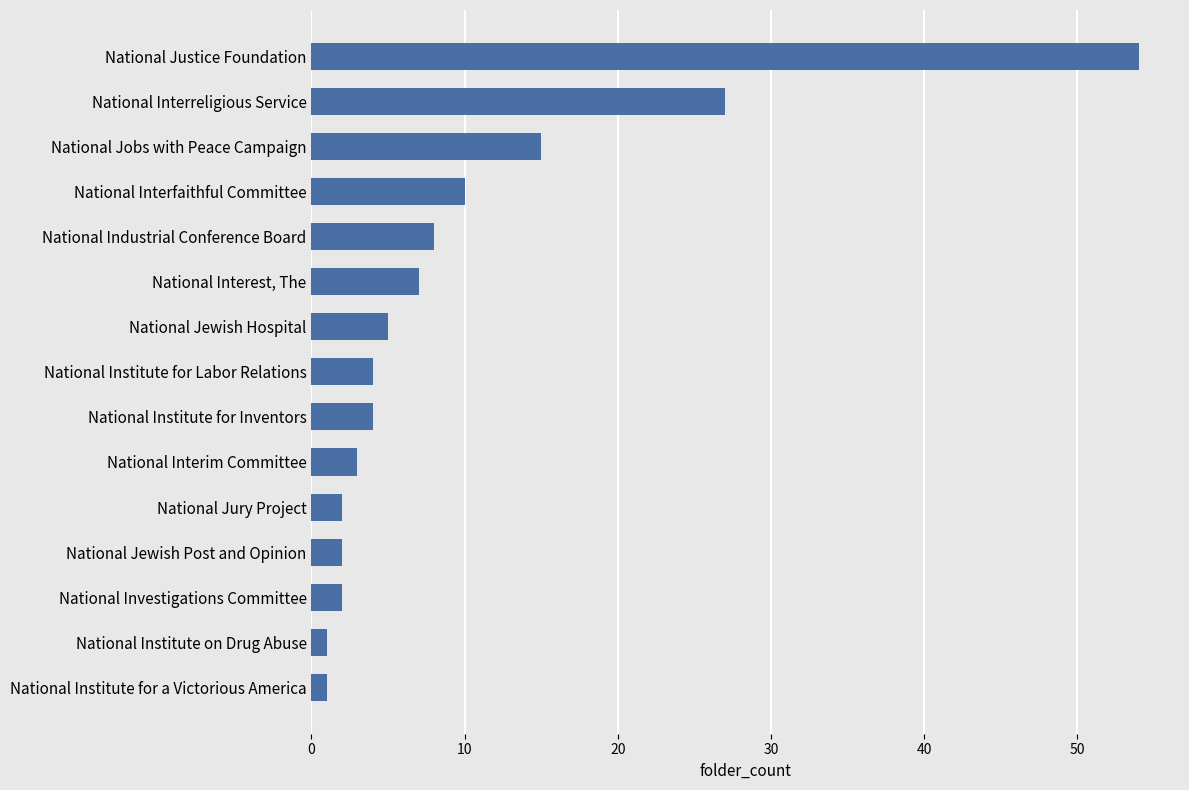

Reading bottom to top, transcribe all the data shown in this chart.

1	1	2	2	2	3	4	4	5	7	8	10	15	27	54